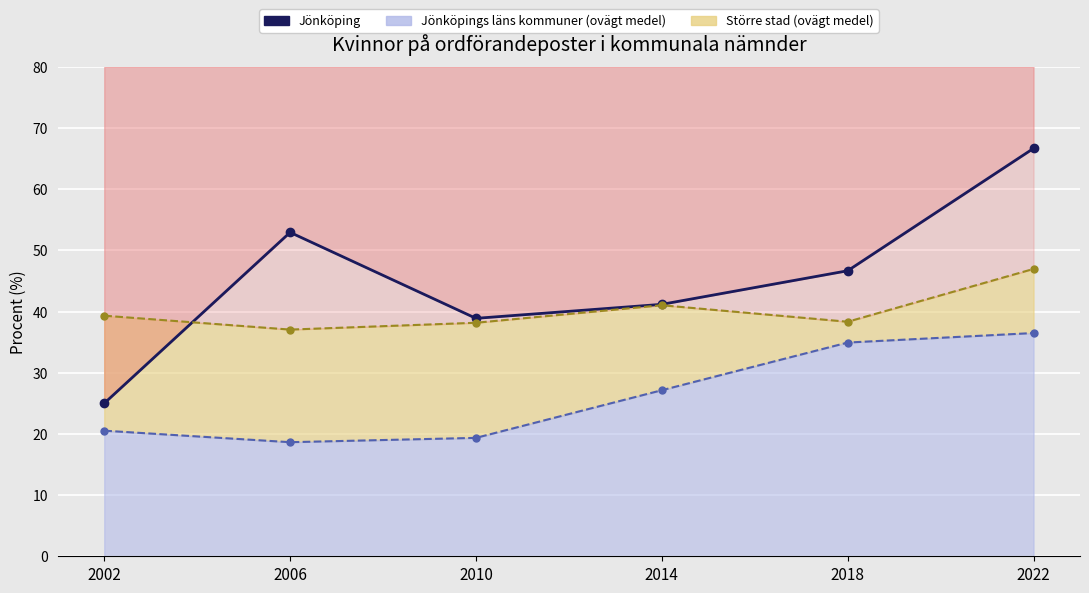

At which category does the chart reach its peak across all series?

2022